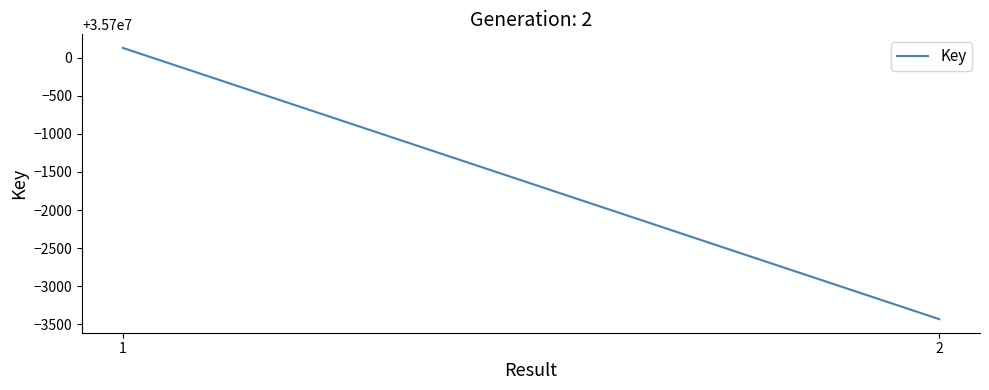

Is it true that the value at 1 is 35700126?

True